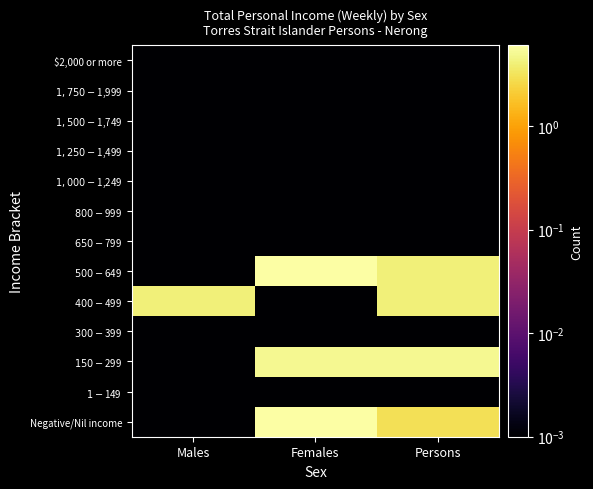

Reading right to left, what are all the values shown in this chart?

Negative/Nil income: Persons=3.0	Females=6.0	Males=0.0
$1-$149: Persons=0.0	Females=0.0	Males=0.0
$150-$299: Persons=5.0	Females=5.0	Males=0.0
$300-$399: Persons=0.0	Females=0.0	Males=0.0
$400-$499: Persons=4.0	Females=0.0	Males=4.0
$500-$649: Persons=4.0	Females=6.0	Males=0.0
$650-$799: Persons=0.0	Females=0.0	Males=0.0
$800-$999: Persons=0.0	Females=0.0	Males=0.0
$1,000-$1,249: Persons=0.0	Females=0.0	Males=0.0
$1,250-$1,499: Persons=0.0	Females=0.0	Males=0.0
$1,500-$1,749: Persons=0.0	Females=0.0	Males=0.0
$1,750-$1,999: Persons=0.0	Females=0.0	Males=0.0
$2,000 or more: Persons=0.0	Females=0.0	Males=0.0